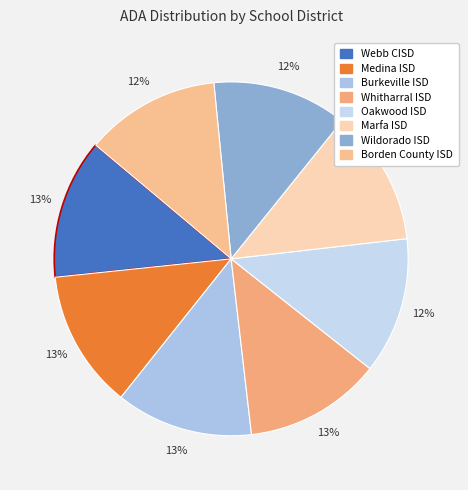

How many segments does this pie chart have?

8